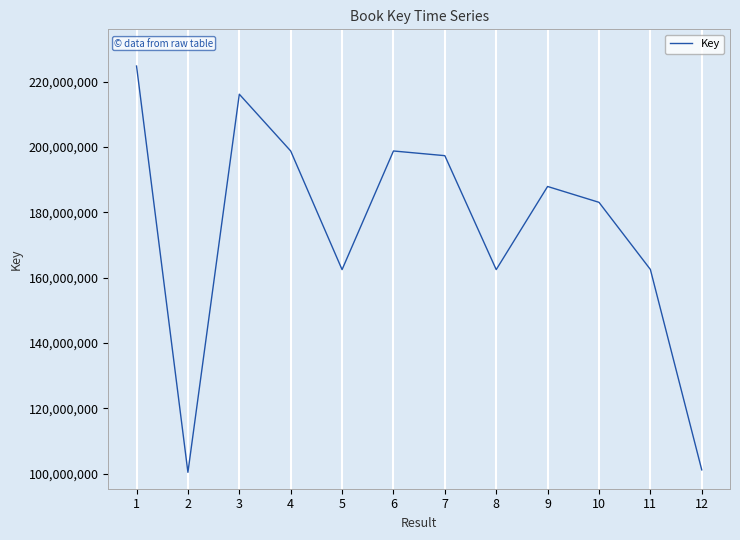

What is the change in value from 4 to 11?

-36275153